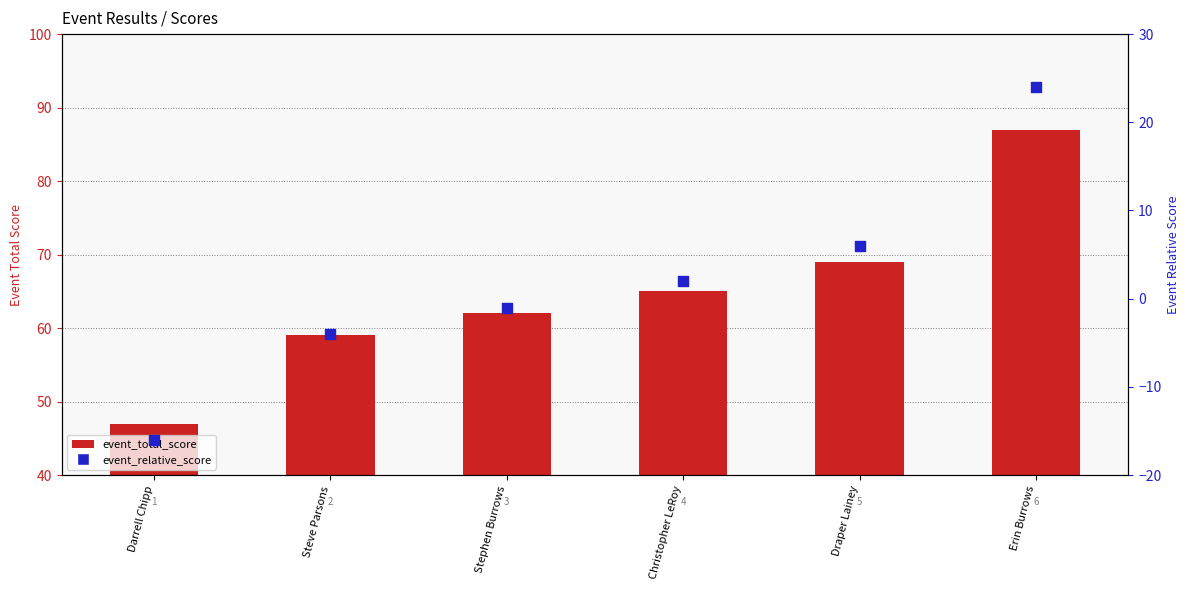

Which series has the largest Y range (max minus min)?

event_total_score